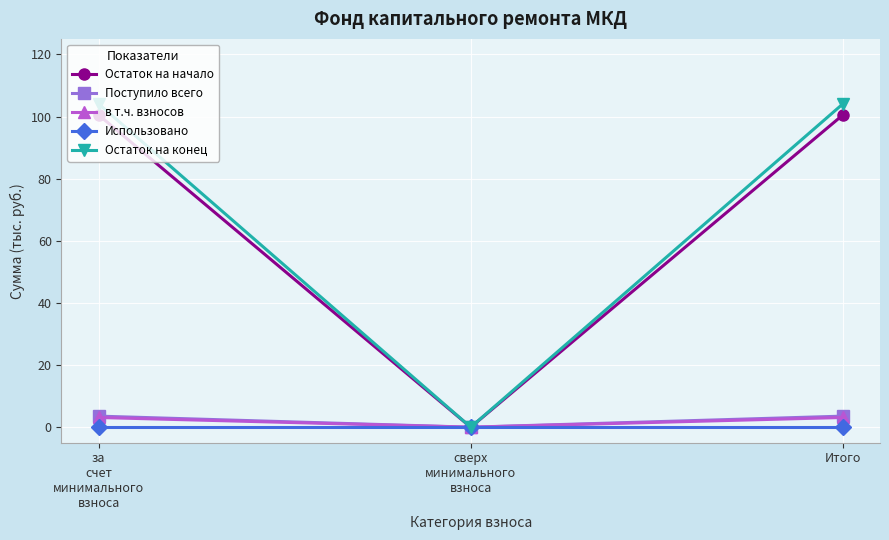

What is the difference between the maximum and minimum values in the Остаток на начало series?

100.5